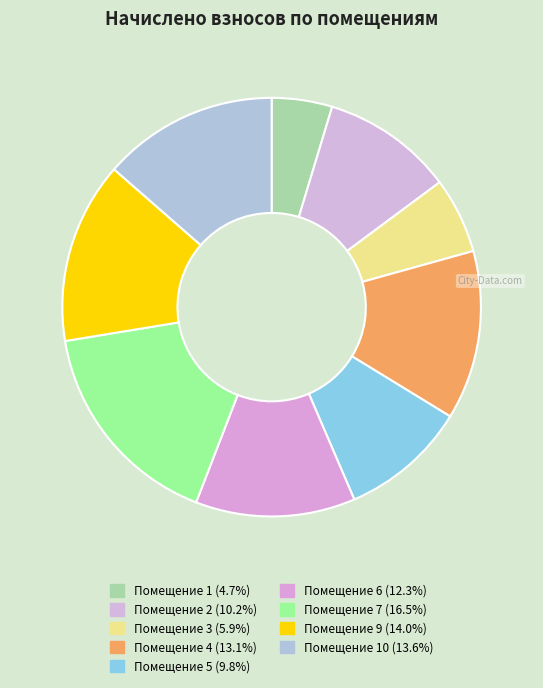

Which slice is the largest?

7